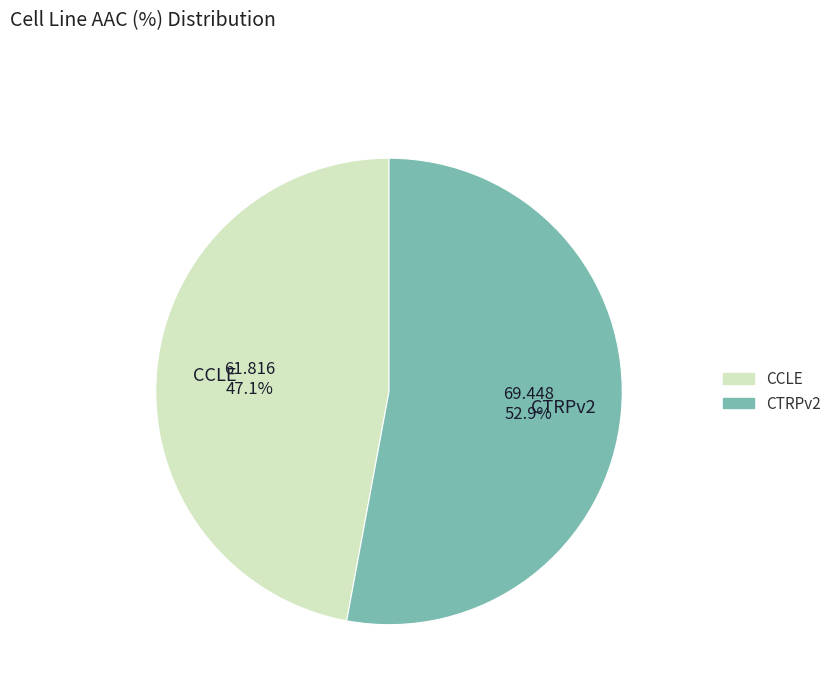

Count the number of slices in the pie.

2